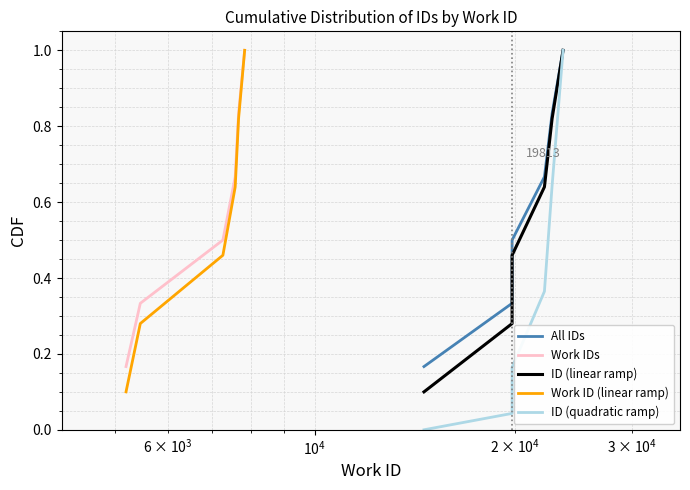

Reading left to right, list all the values displayed in this chart.

All IDs: 0.2	0.3	0.5	0.7	0.8	1.0
Work IDs: 0.2	0.3	0.5	0.7	0.8	1.0
ID (linear ramp): 0.1	0.3	0.5	0.6	0.8	1.0
Work ID (linear ramp): 0.1	0.3	0.5	0.6	0.8	1.0
ID (quadratic ramp): 0.0	0.0	0.2	0.4	0.6	1.0